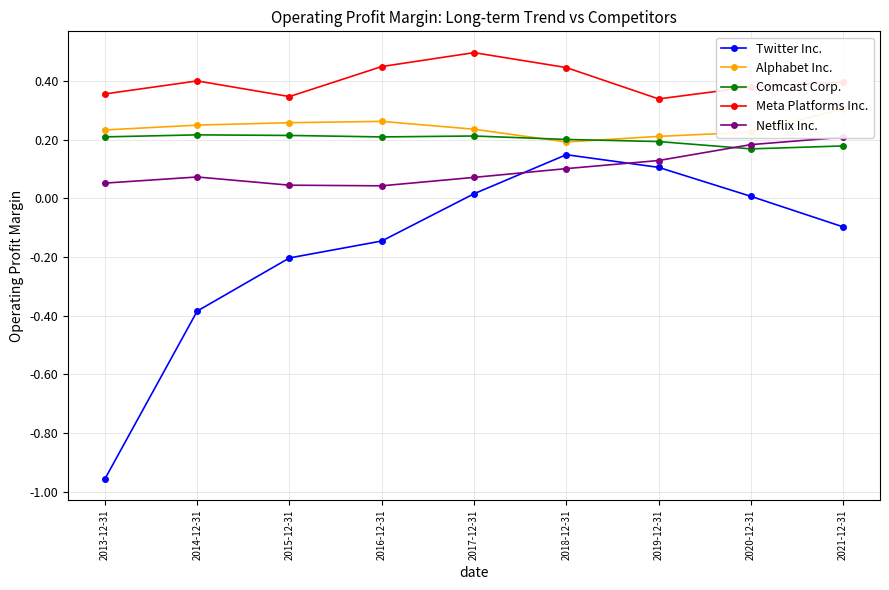

Where is the first local minimum for Alphabet Inc.?

2018-12-31